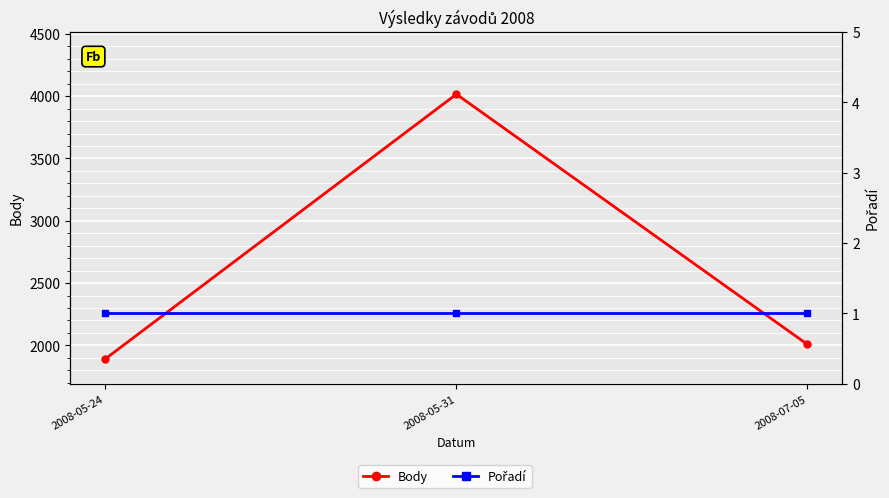

Reading left to right, transcribe all the data shown in this chart.

Body: 2008-05-24=1892	2008-05-31=4016	2008-07-05=2008
Pořadí: 2008-05-24=1	2008-05-31=1	2008-07-05=1